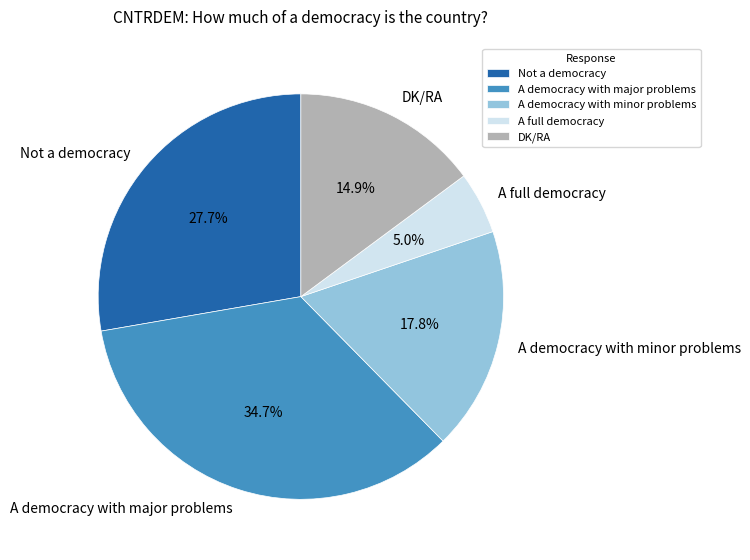

Between A democracy with minor problems and A democracy with major problems, which is larger?

A democracy with major problems